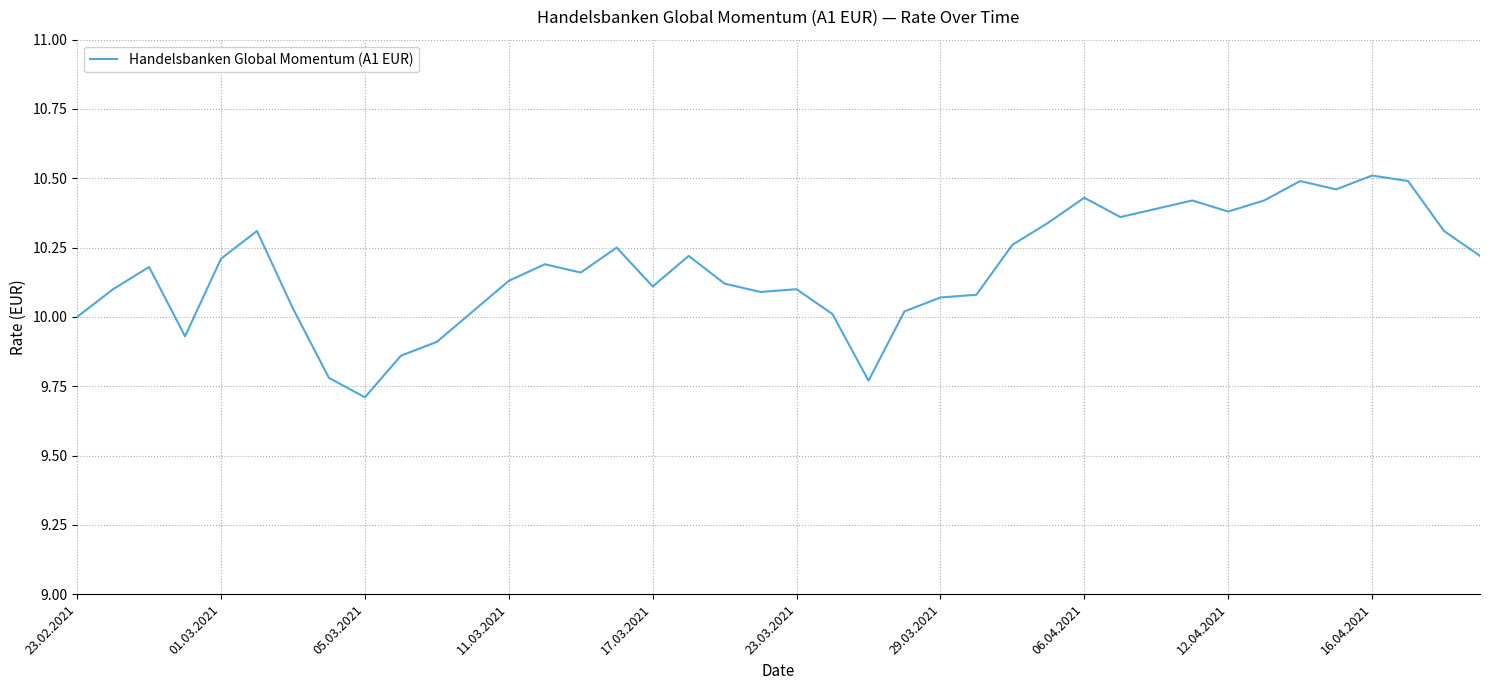

What is the difference between the maximum and minimum values?

0.8